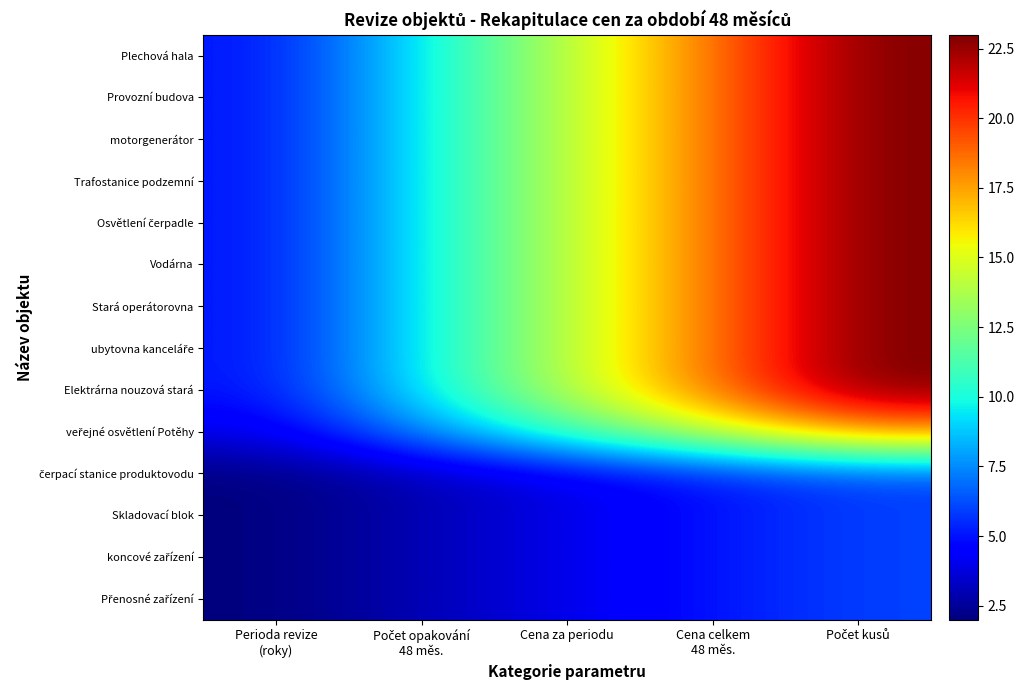

What is the greatest value displayed?

23.0